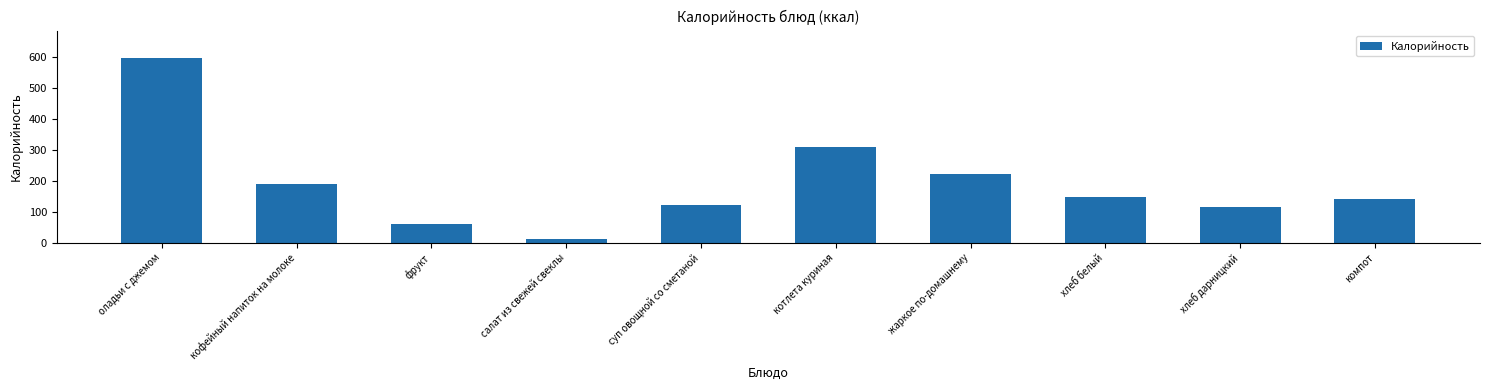

At which label does the data first exceed 148?

оладьи с джемом